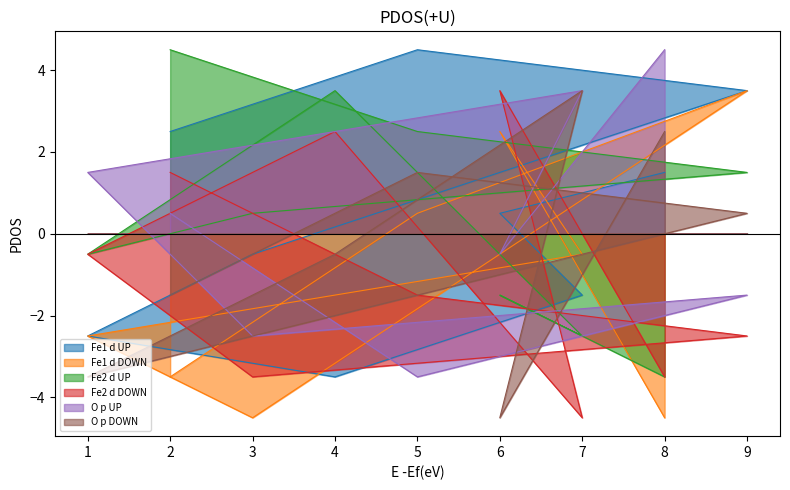

Is it true that col_5 equals 2.5 at 9?

False